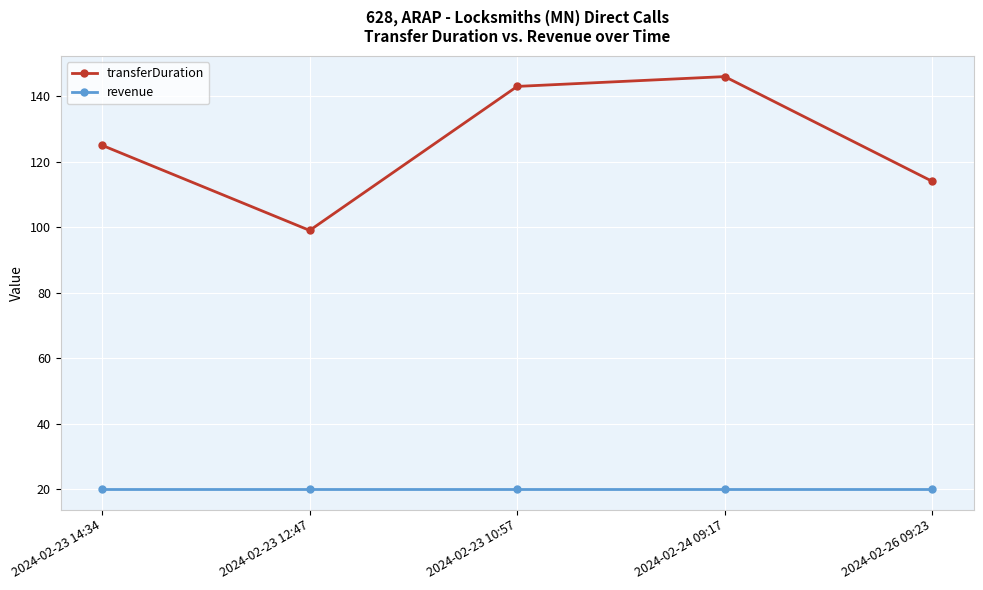

Which series has the largest total across all categories?

transferDuration